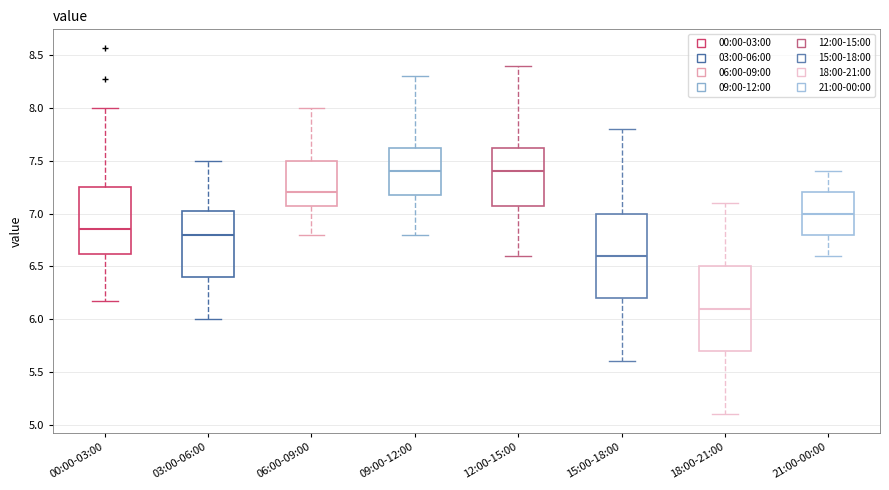

Which box has the lowest median line?

18:00-21:00